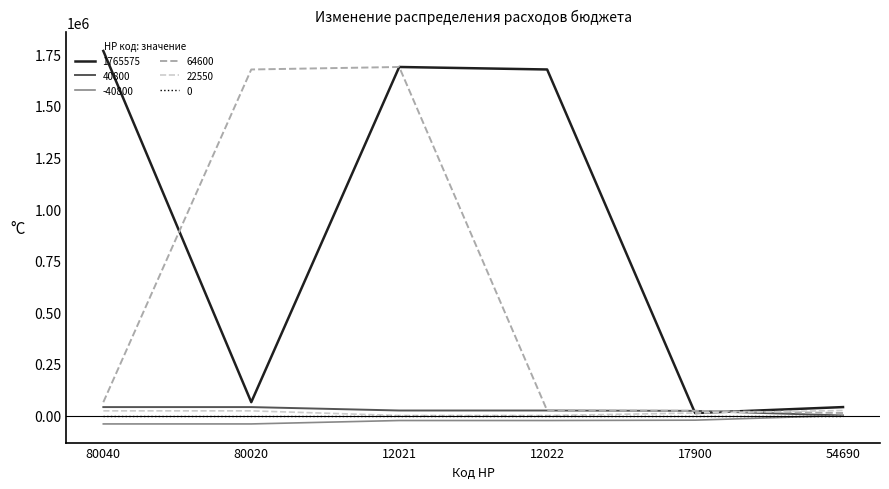

At which category does the chart reach its peak across all series?

80040